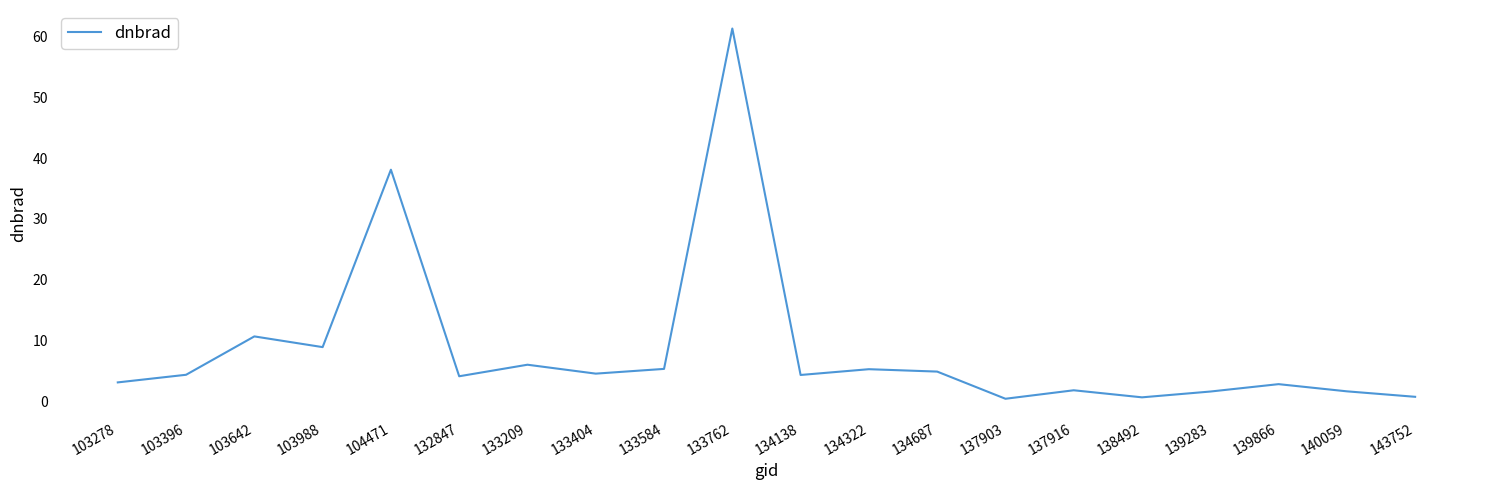

How many lines are shown in the chart?

1